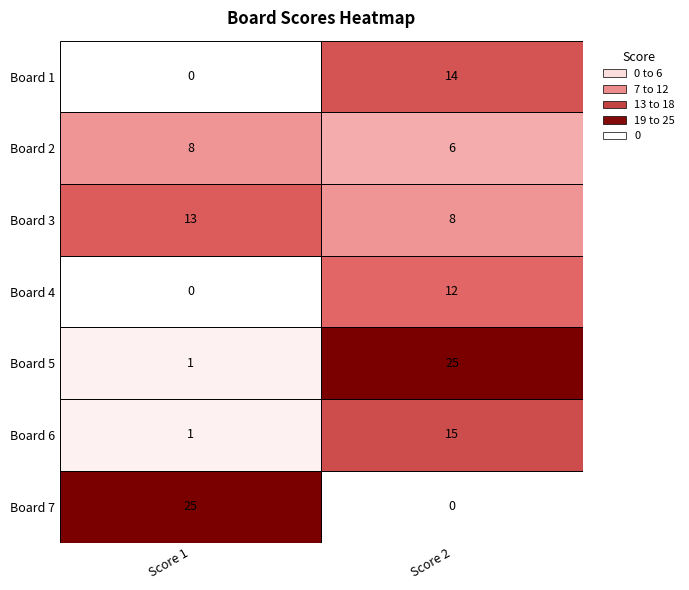

What is the sum of the Score 2 values at 2 and 3?

20